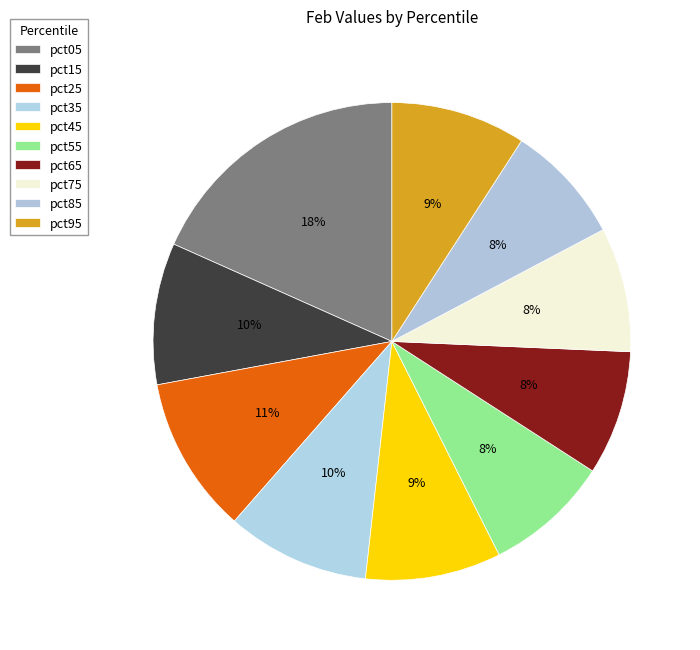

Between pct55 and pct95, which is larger?

pct95